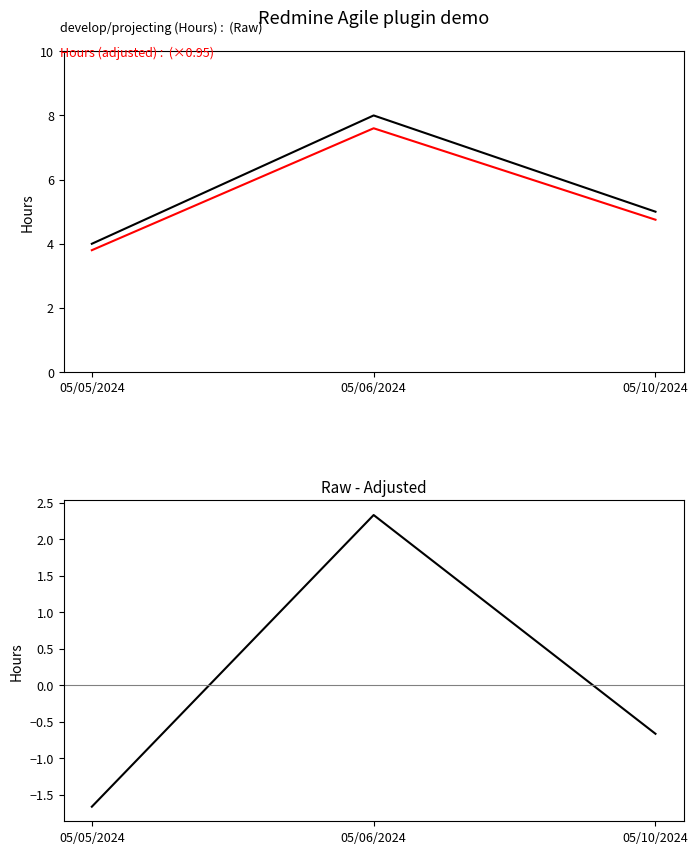

Reading left to right, what are all the values shown in this chart?

develop/projecting (Hours): 4.0	8.0	5.0
Hours (adjusted): 3.8	7.6	4.8
Hours deviation from mean: -1.7	2.3	-0.7